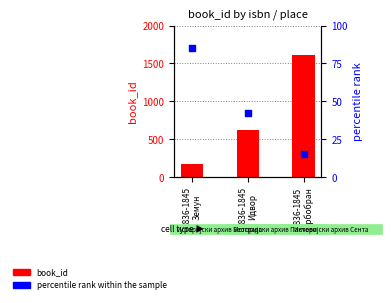

Which series contains the highest Y value?

book_id